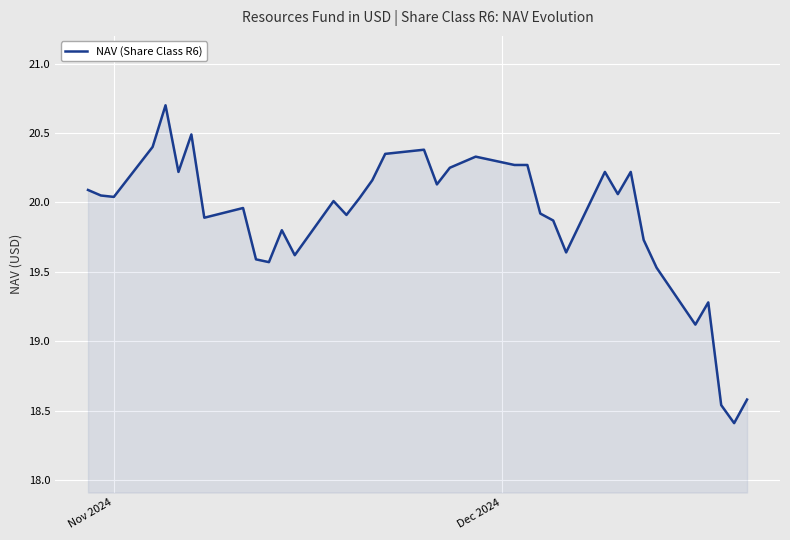

What is the greatest value displayed?

20.7